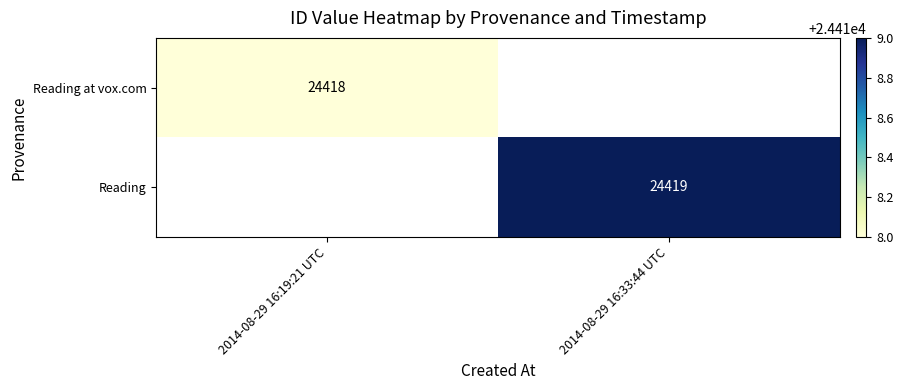

Is the value of Reading at 2014-08-29 16:33:44 UTC greater than the value of Reading at vox.com at 2014-08-29 16:19:21 UTC?

Yes